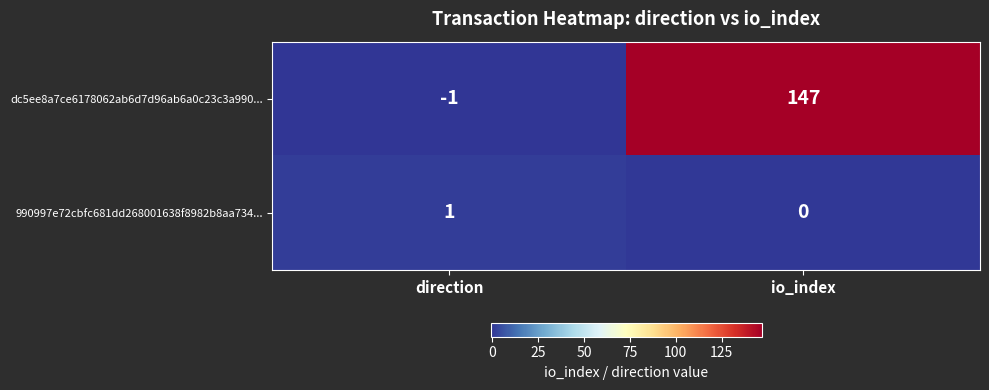

Between direction and io_index, which series saw the biggest shift?

dc5ee8a7ce6178062ab6d7d96ab6a0c23c3a990...